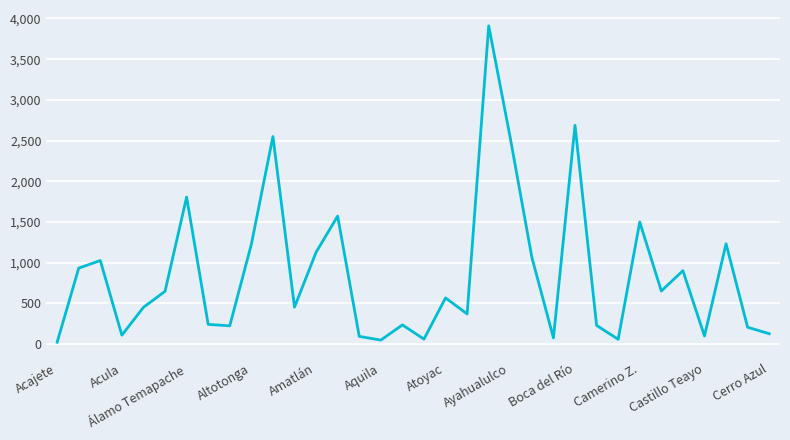

What is the difference between the maximum and minimum values?

3890